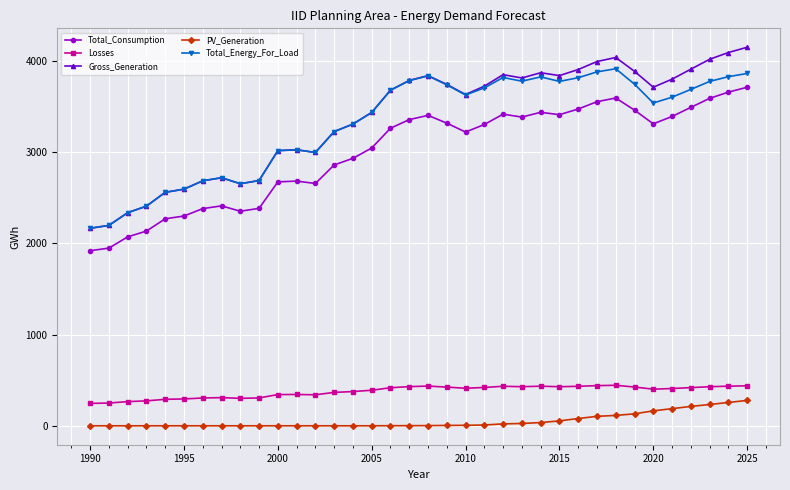

True or false: Losses and Total_Energy_For_Load cross at least once.

False